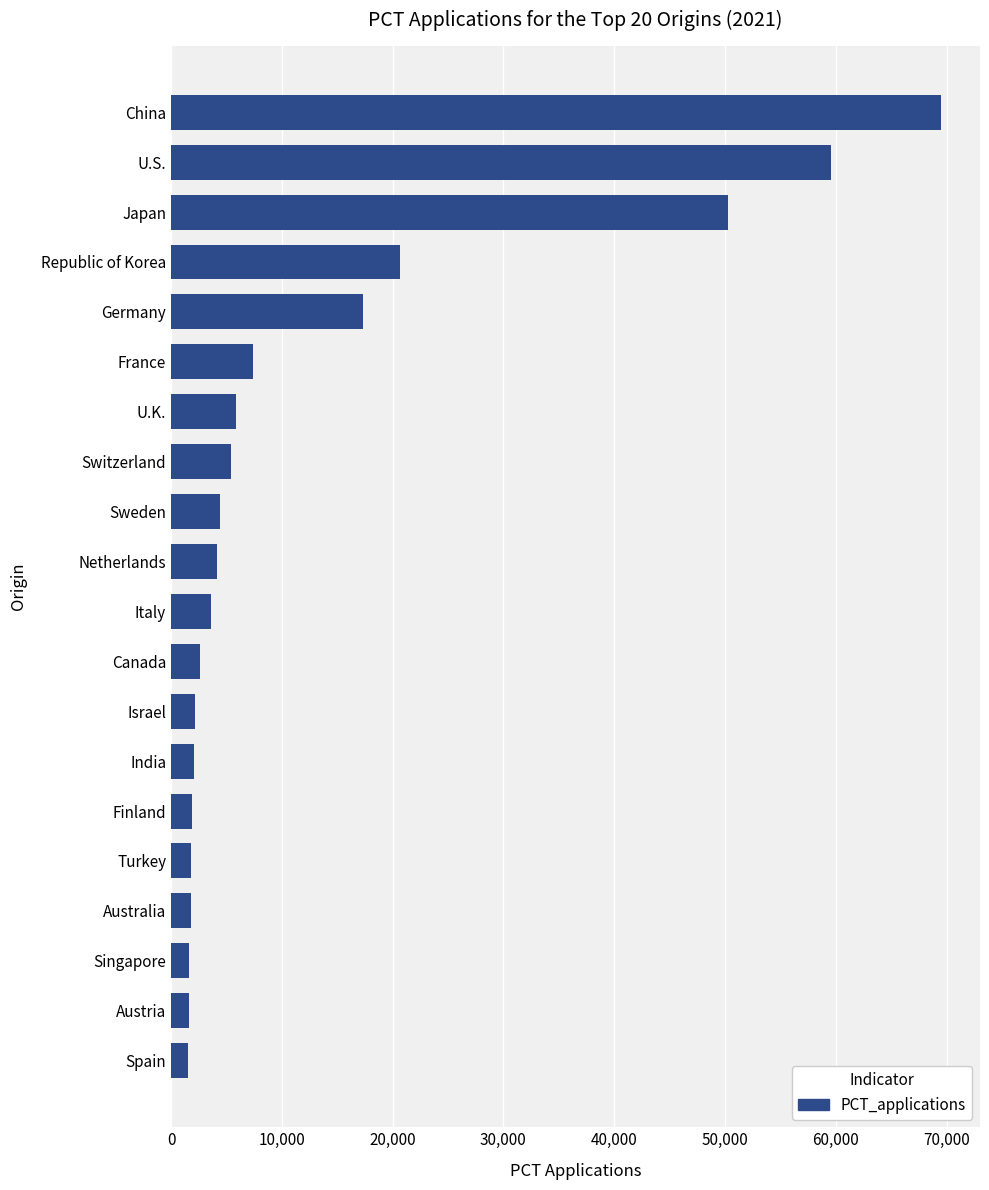

What is the difference between the second highest and minimum values?

57996